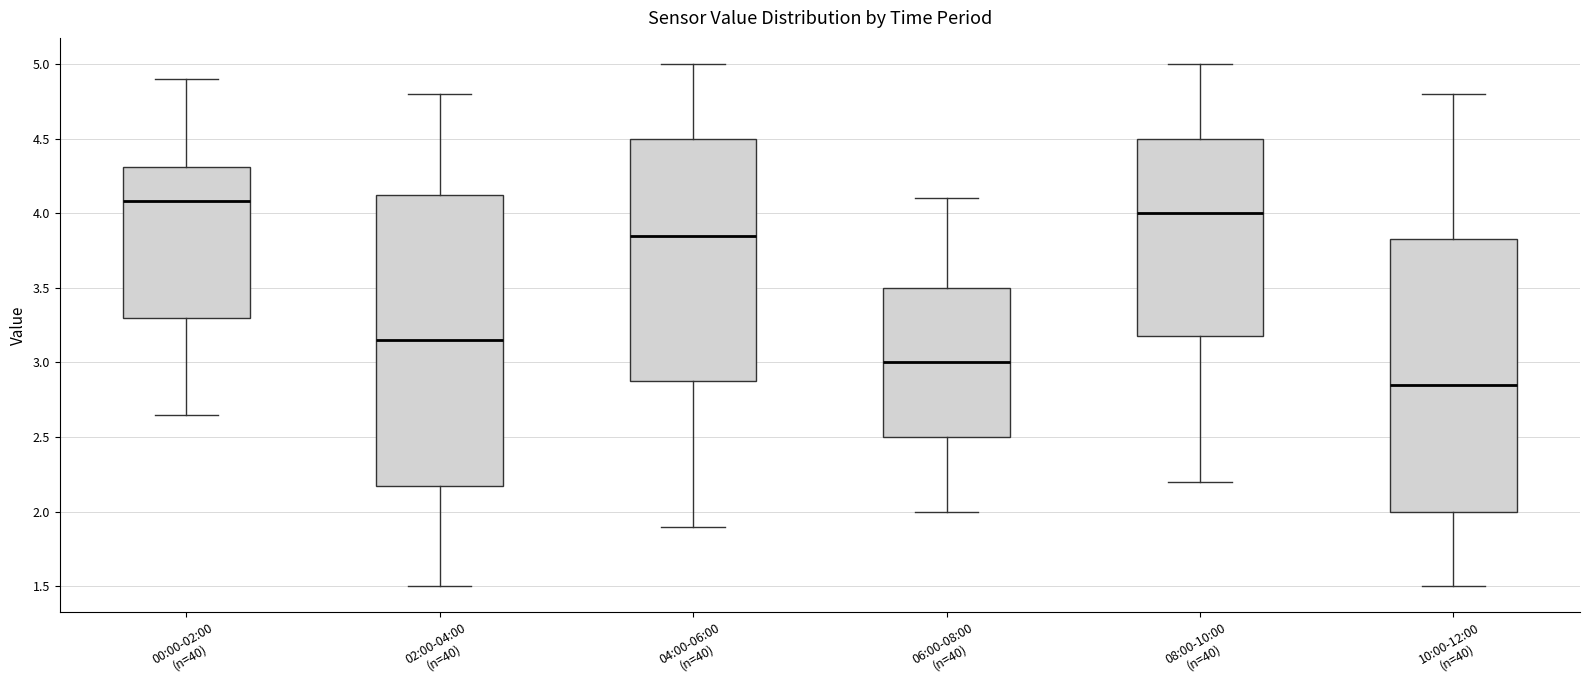

Reading left to right, transcribe this box plot: for each box, give where its median line is, the range the box spans, and where its two whiskers end, as read against the y-axis. The values are not printed on the chart, so give them approximately, as read against the axis.

00:00-02:00 (n=40): median 4.10, box 3.30 to 4.30, whiskers 2.65 to 4.90
02:00-04:00 (n=40): median 3.15, box 2.20 to 4.15, whiskers 1.50 to 4.80
04:00-06:00 (n=40): median 3.85, box 2.90 to 4.50, whiskers 1.90 to 5.00
06:00-08:00 (n=40): median 3.00, box 2.50 to 3.50, whiskers 2.00 to 4.10
08:00-10:00 (n=40): median 4.00, box 3.20 to 4.50, whiskers 2.20 to 5.00
10:00-12:00 (n=40): median 2.85, box 2.00 to 3.85, whiskers 1.50 to 4.80